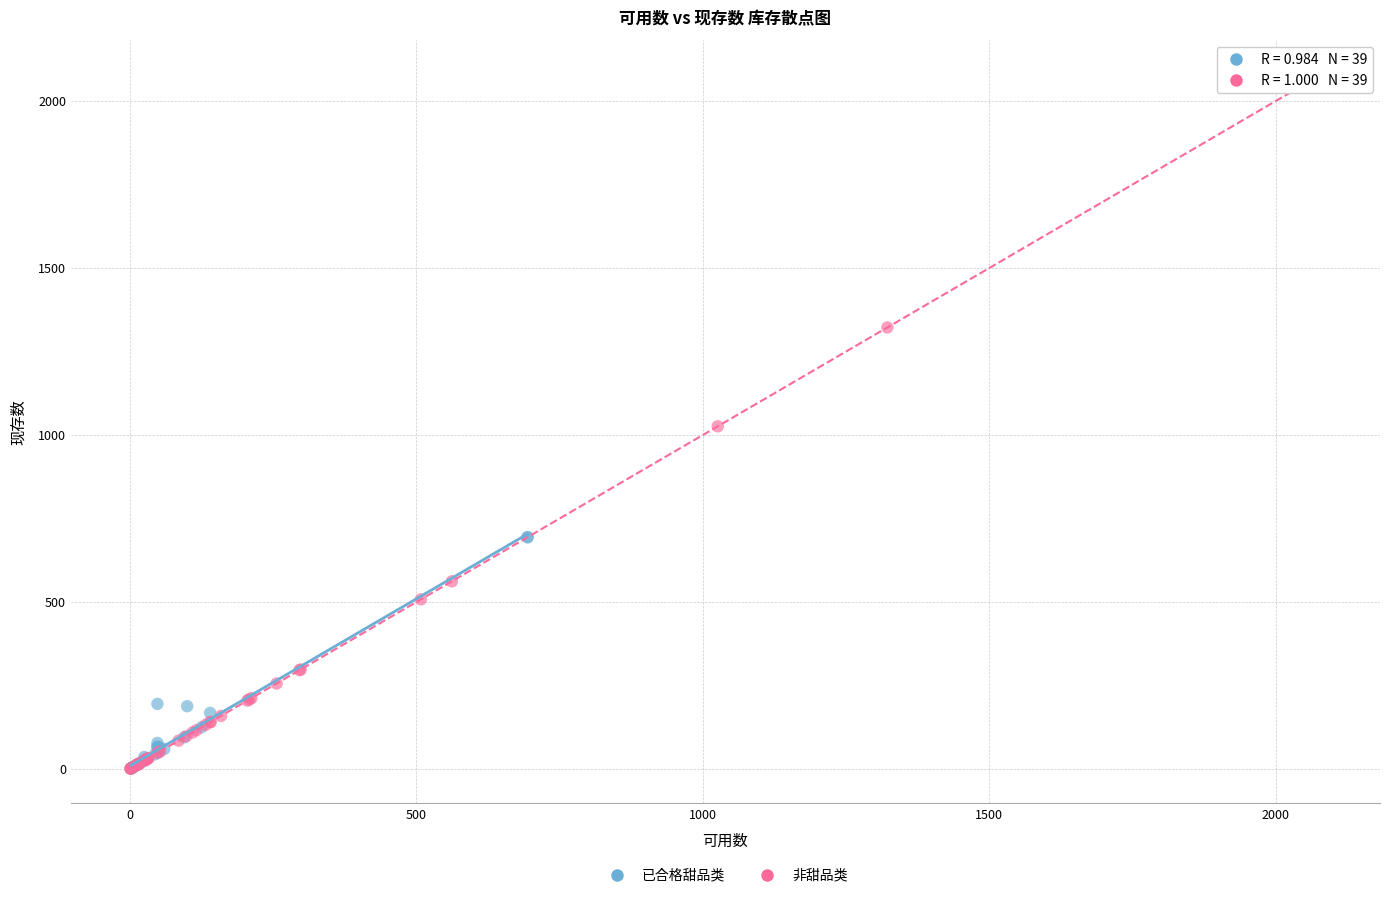

Which series reaches the maximum Y coordinate?

非甜品类